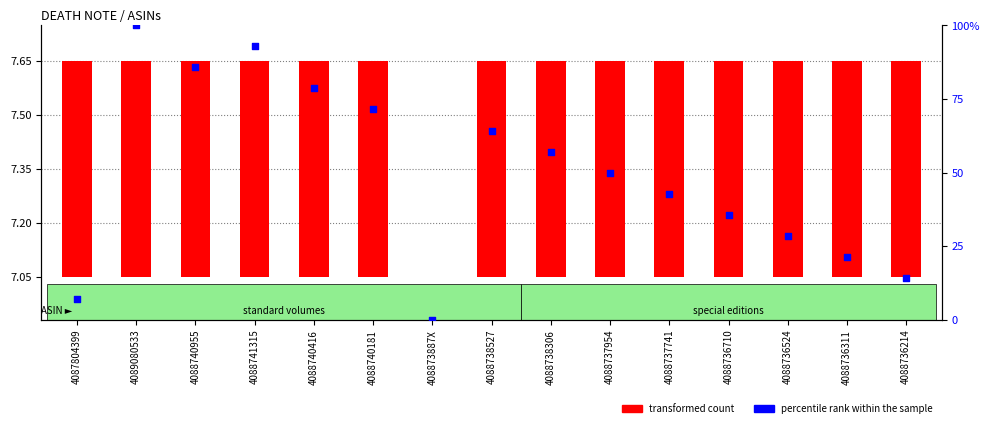

At how many categories does at least one series exceed 56?

7